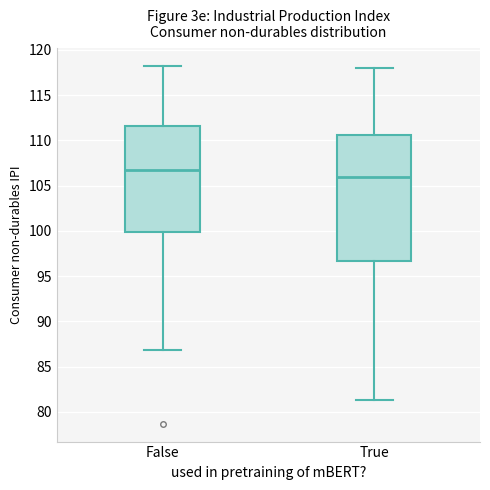

Comparing the boxes themselves (not the whiskers), which one is the tallest?

True